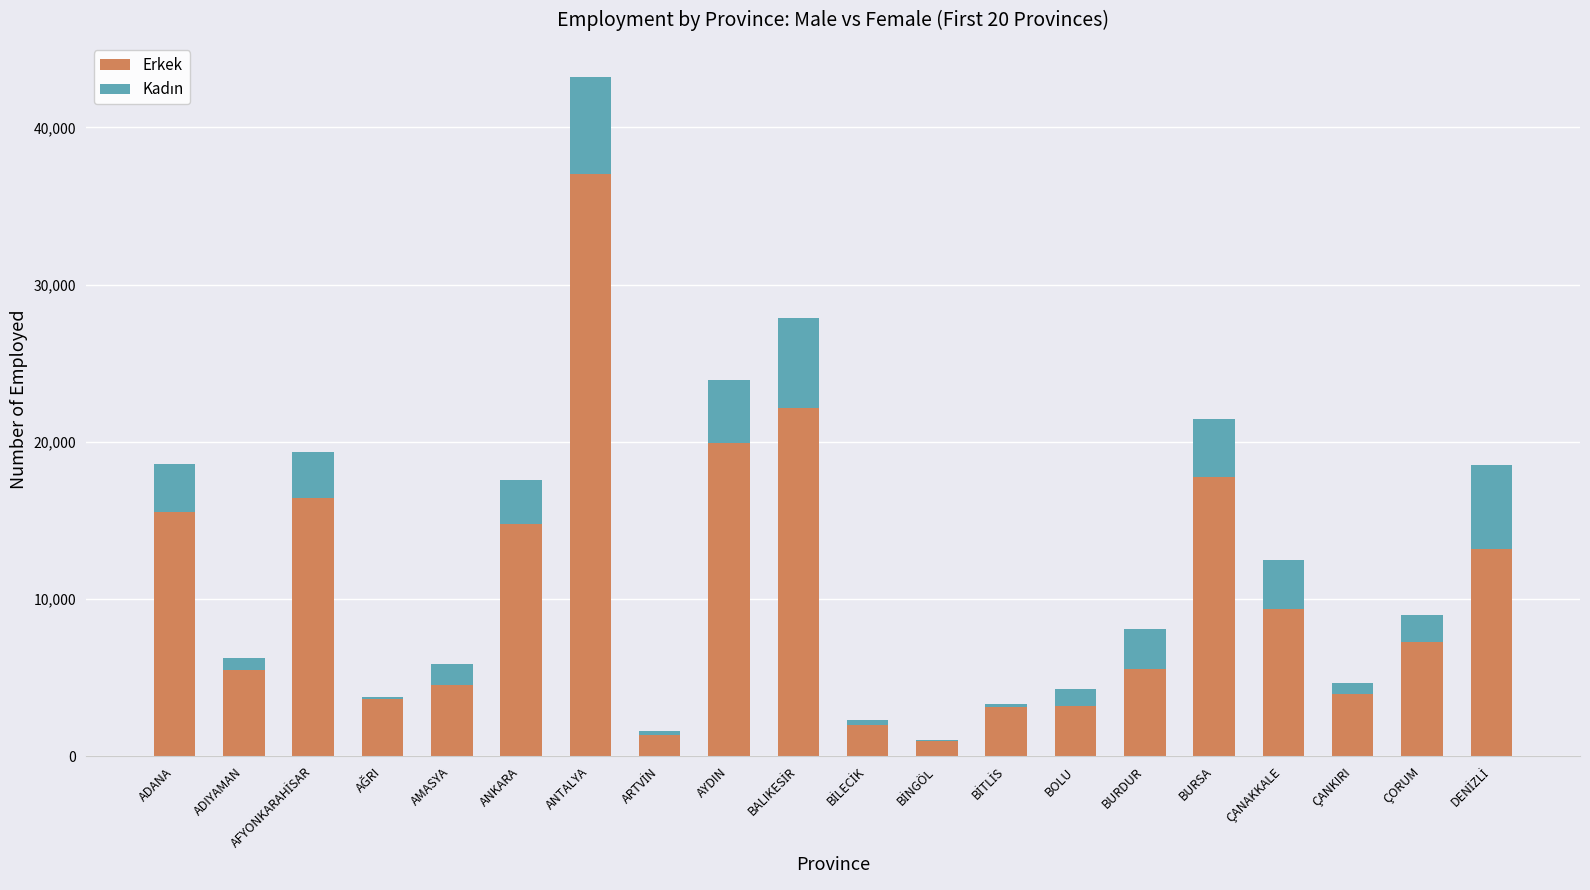

At which category is the sum across all series the highest?

ANTALYA